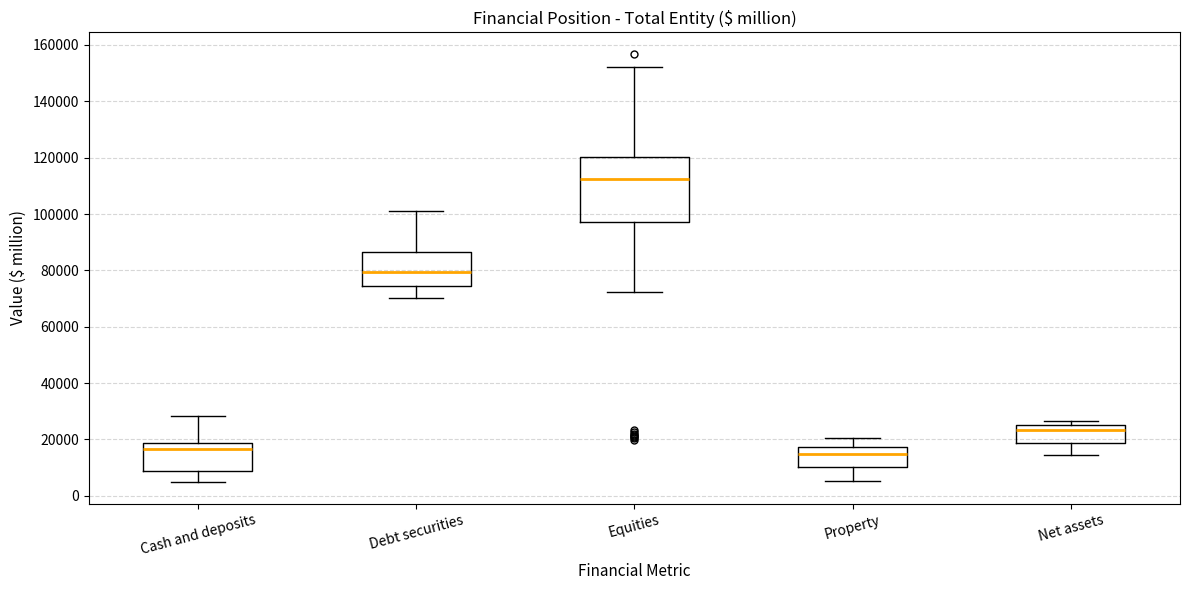

Which box is the tallest, from its lower edge to its upper edge?

Equities